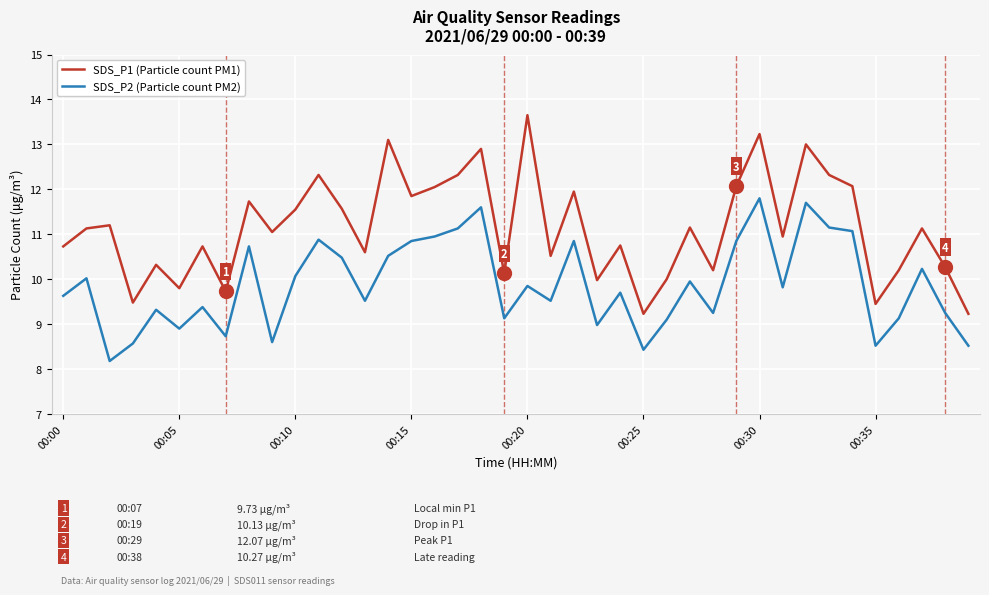

List the series in order of their overall mean, lowest first.

SDS_P2 (Particle count PM2), SDS_P1 (Particle count PM1)